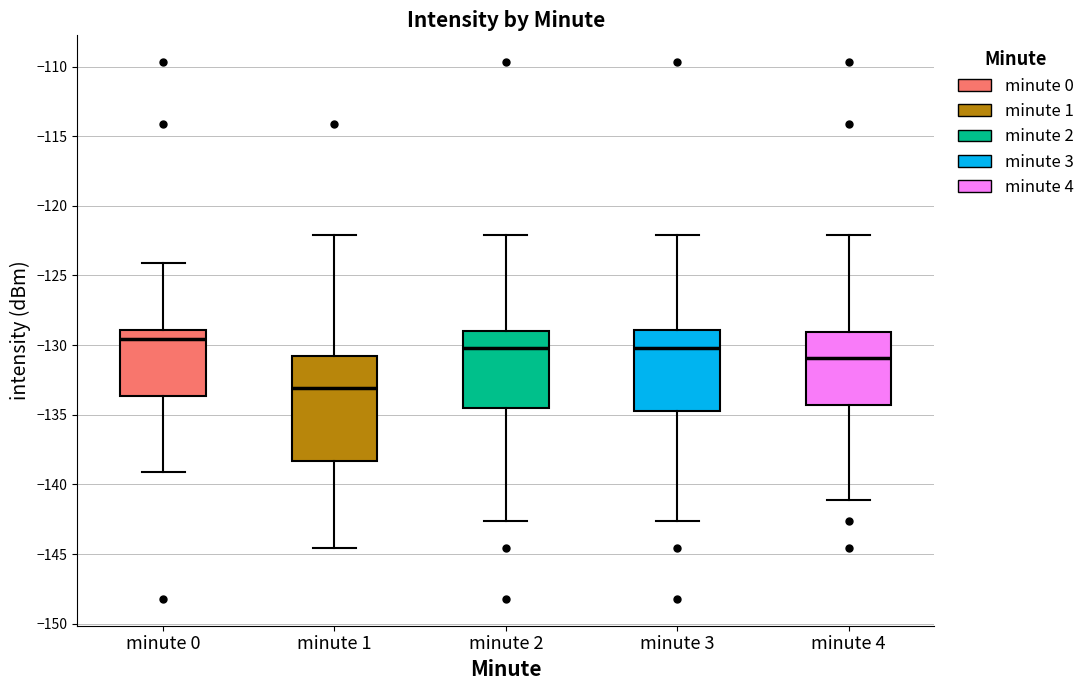

Which box is the tallest, from its lower edge to its upper edge?

minute 1